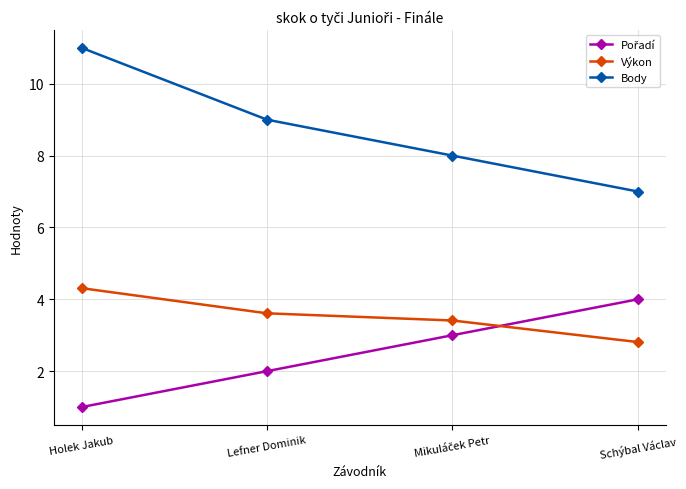

Which series has the largest total across all categories?

Body